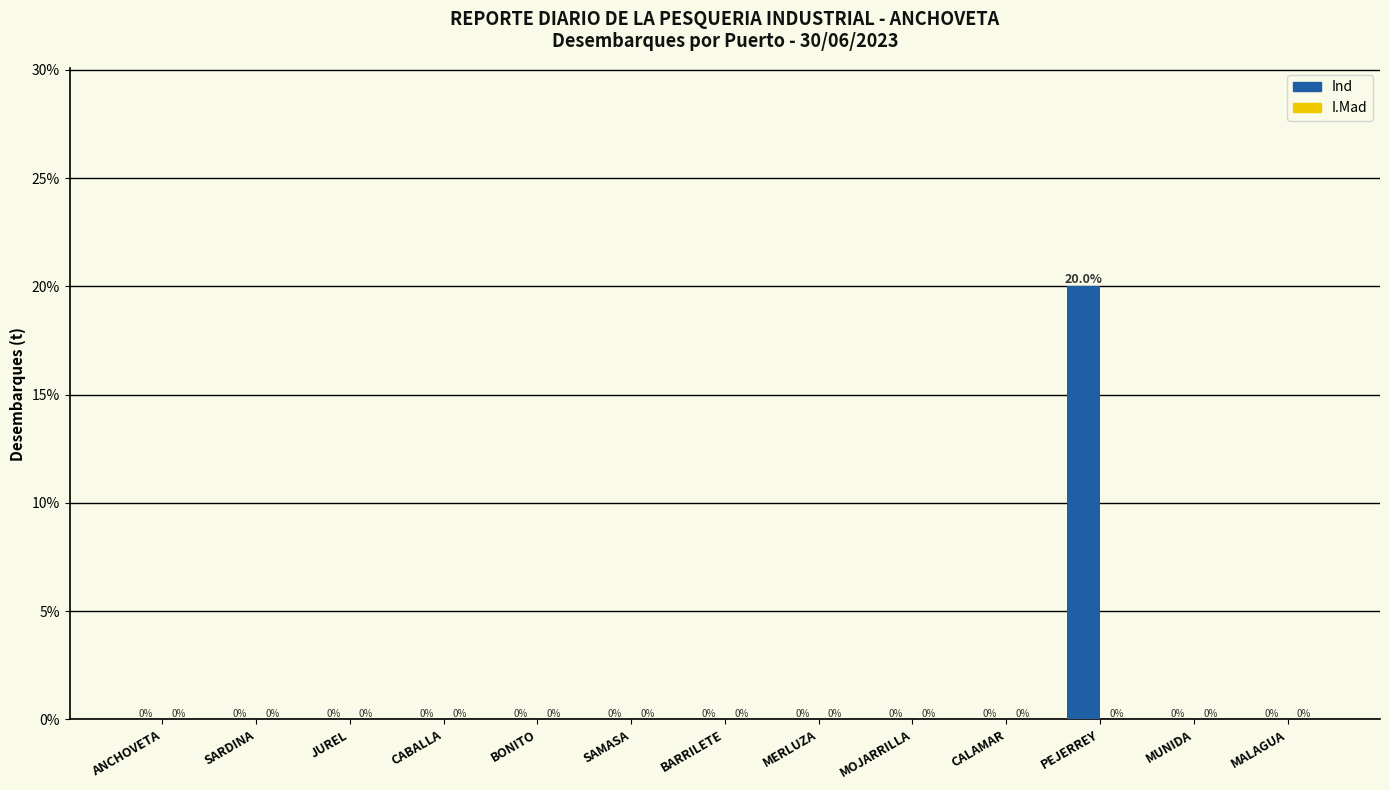

What is the maximum value shown in the chart?

20